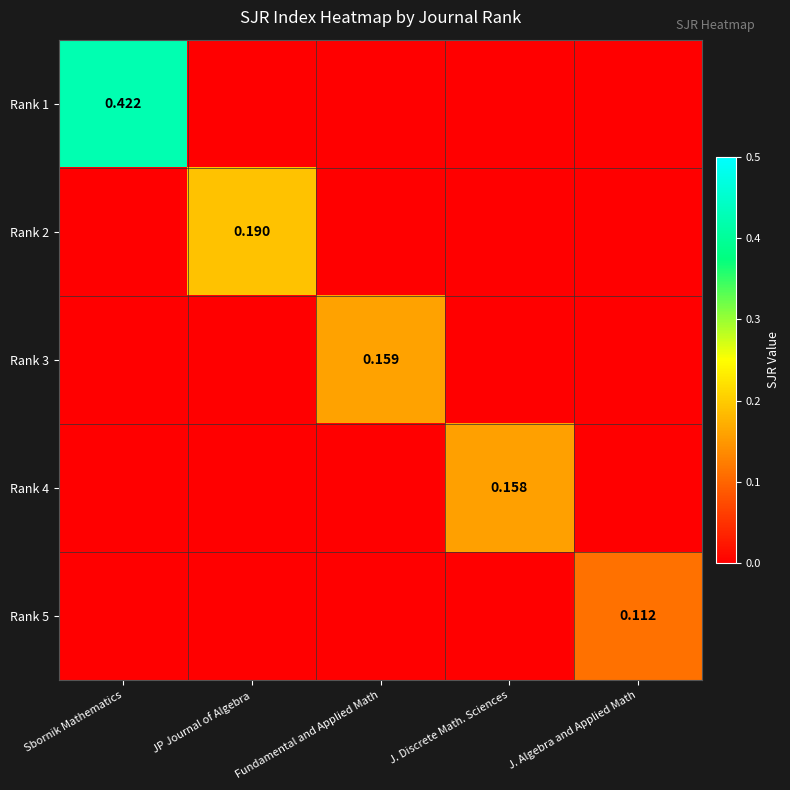

How many Rank 5 values are between 0 and 1?

5